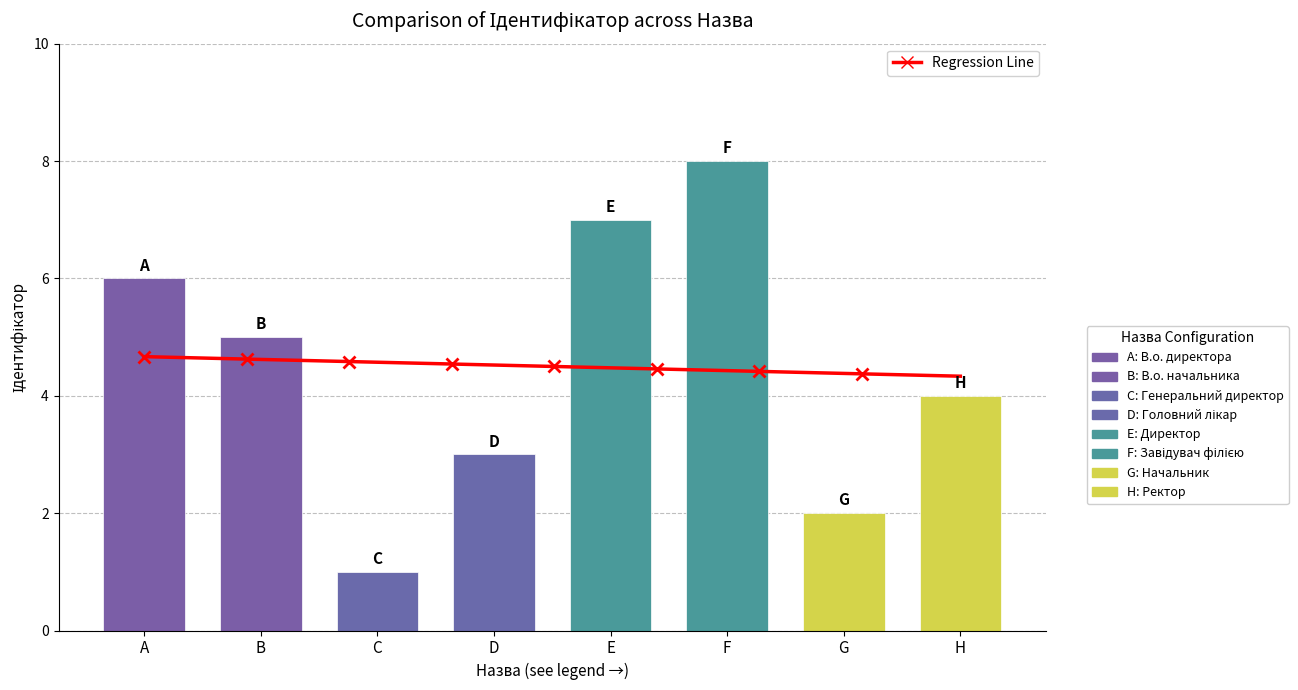

What is the label of the 2nd bar from the left?

В.о. начальника